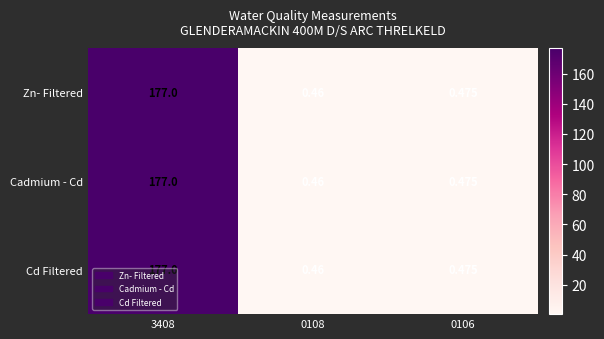

Is the value of Cd Filtered at 0106 greater than the value of Cadmium - Cd at 3408?

No